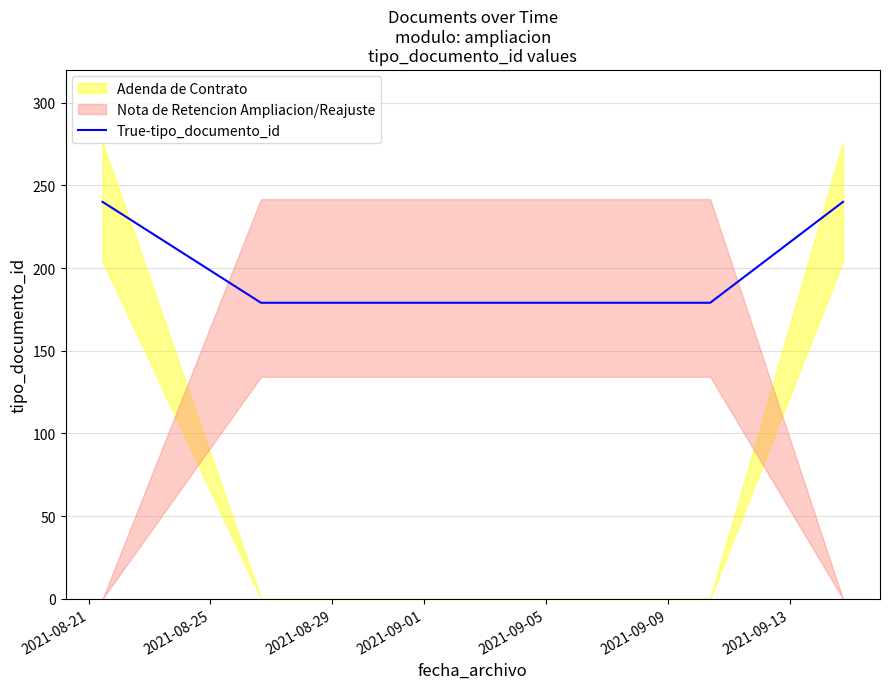

What is the minimum value shown in the chart?

179